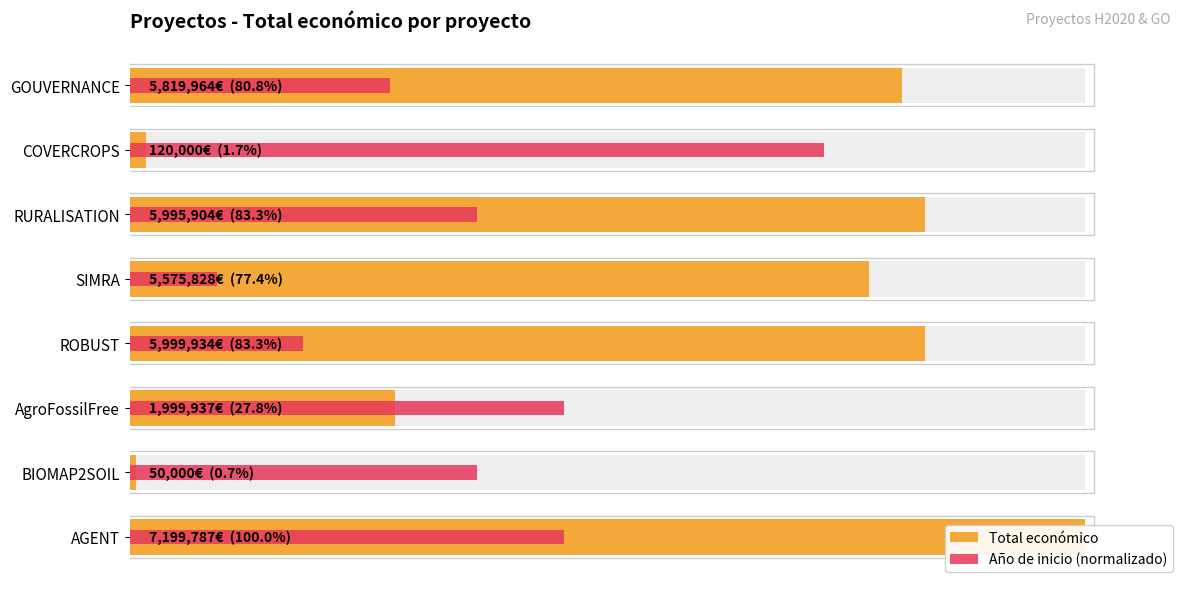

How many groups of bars are there?

8